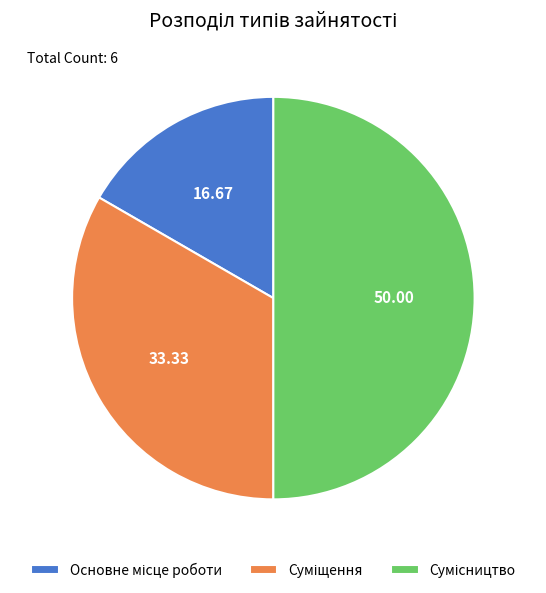

Count the number of slices in the pie.

3